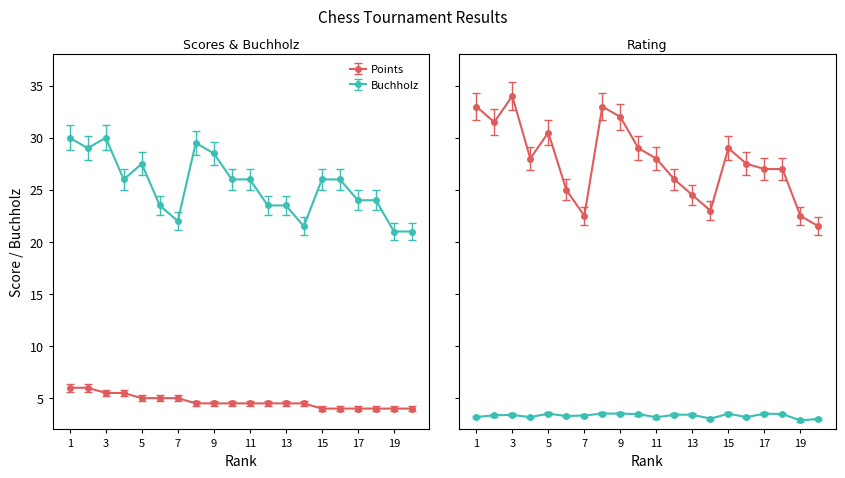

Which category has the highest value in the Buchholz series?

1